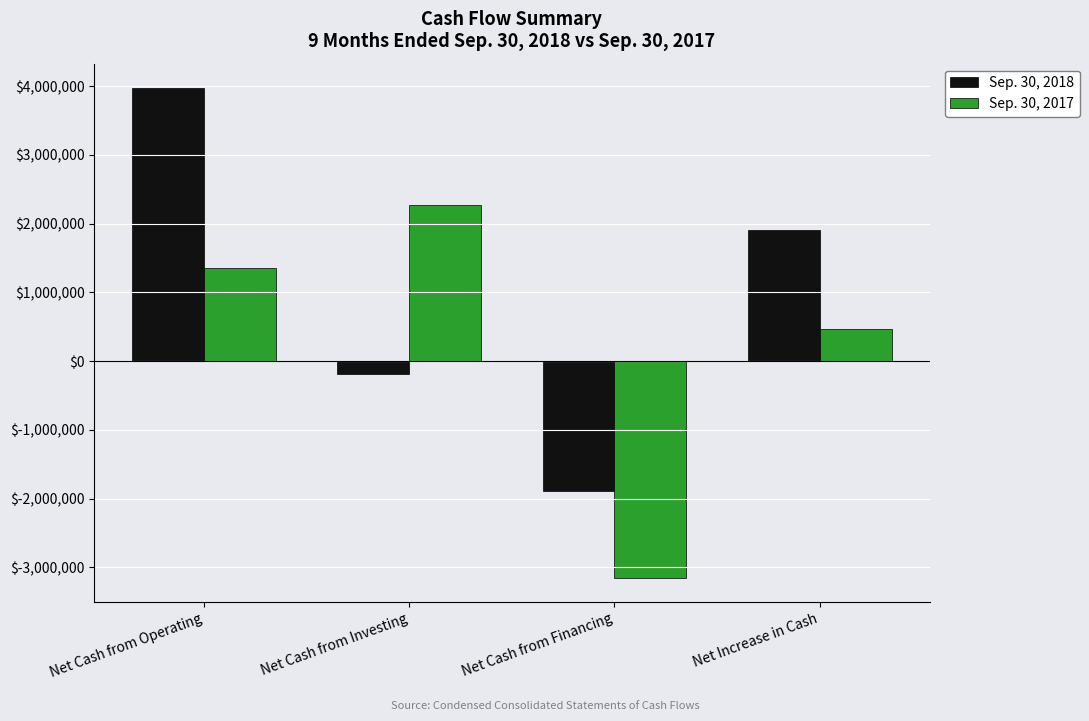

The Sep. 30, 2018 series shows 5313411 at Net Cash from Operating. True or false?

False